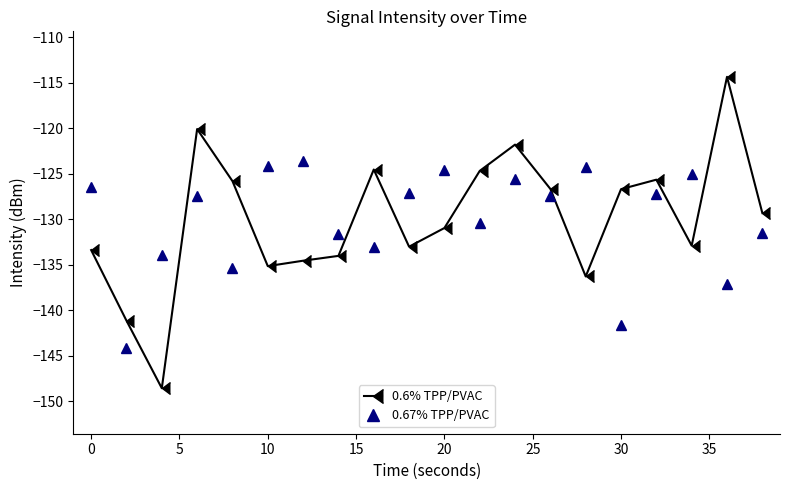

What is the minimum value for 0.6% TPP/PVAC?

-148.6